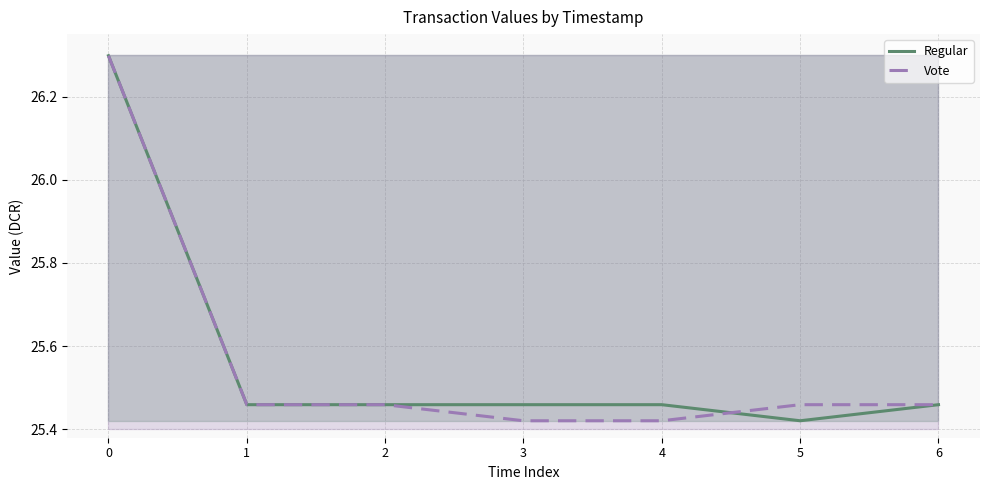

Reading left to right, transcribe all the data shown in this chart.

Regular: 26.3	25.5	25.5	25.5	25.5	25.4	25.5
Vote: 26.3	25.5	25.5	25.4	25.4	25.5	25.5